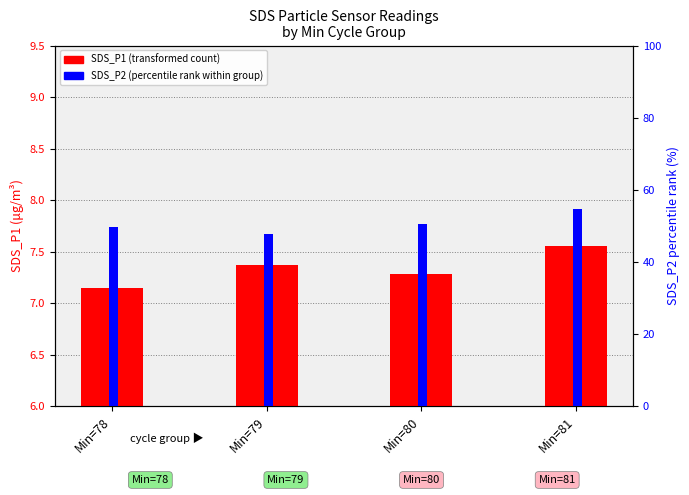

Which series has the largest total across all categories?

SDS_P2 (percentile)